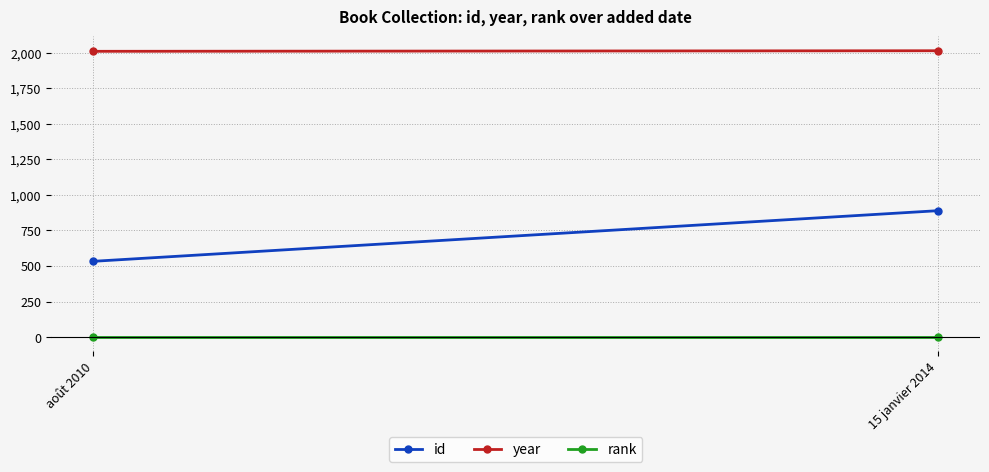

Which category has the lowest value across all series?

août 2010